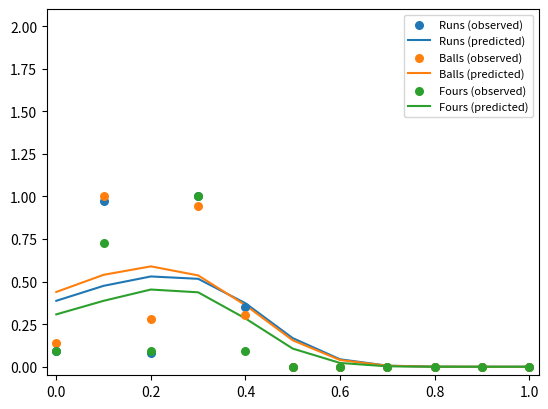

Which series has the largest total across all categories?

Balls (predicted)